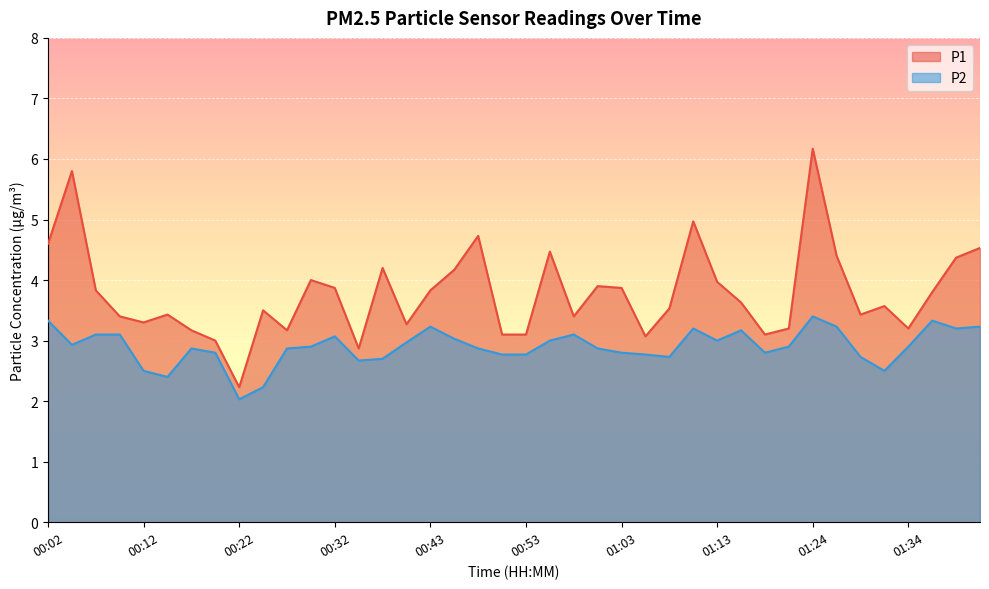

Rank the series by their maximum value, from lowest to highest.

P2, P1